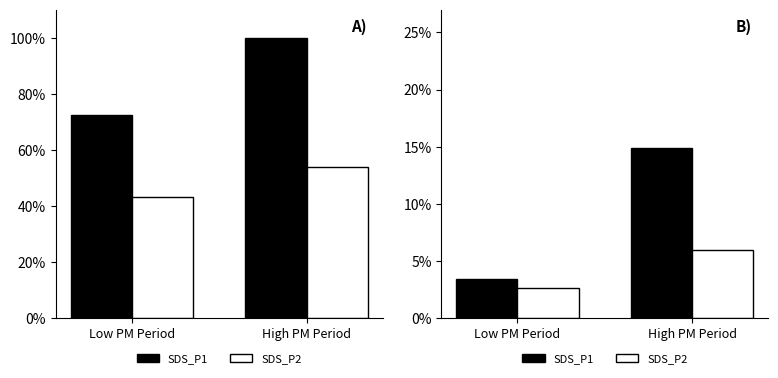

Which has a higher value, High PM Period or Low PM Period?

High PM Period